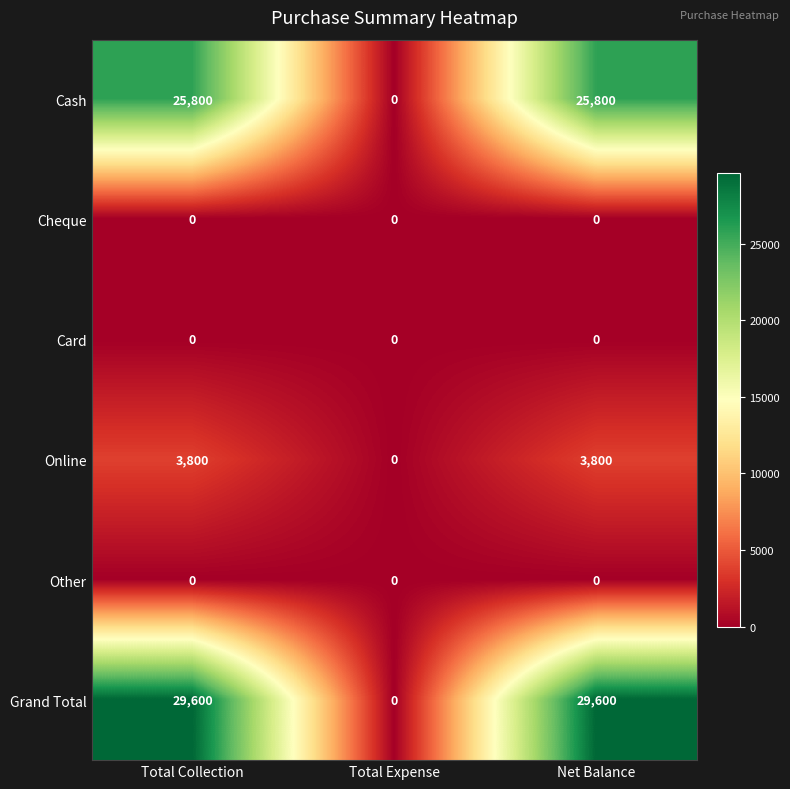

What is the maximum value shown in the chart?

29600